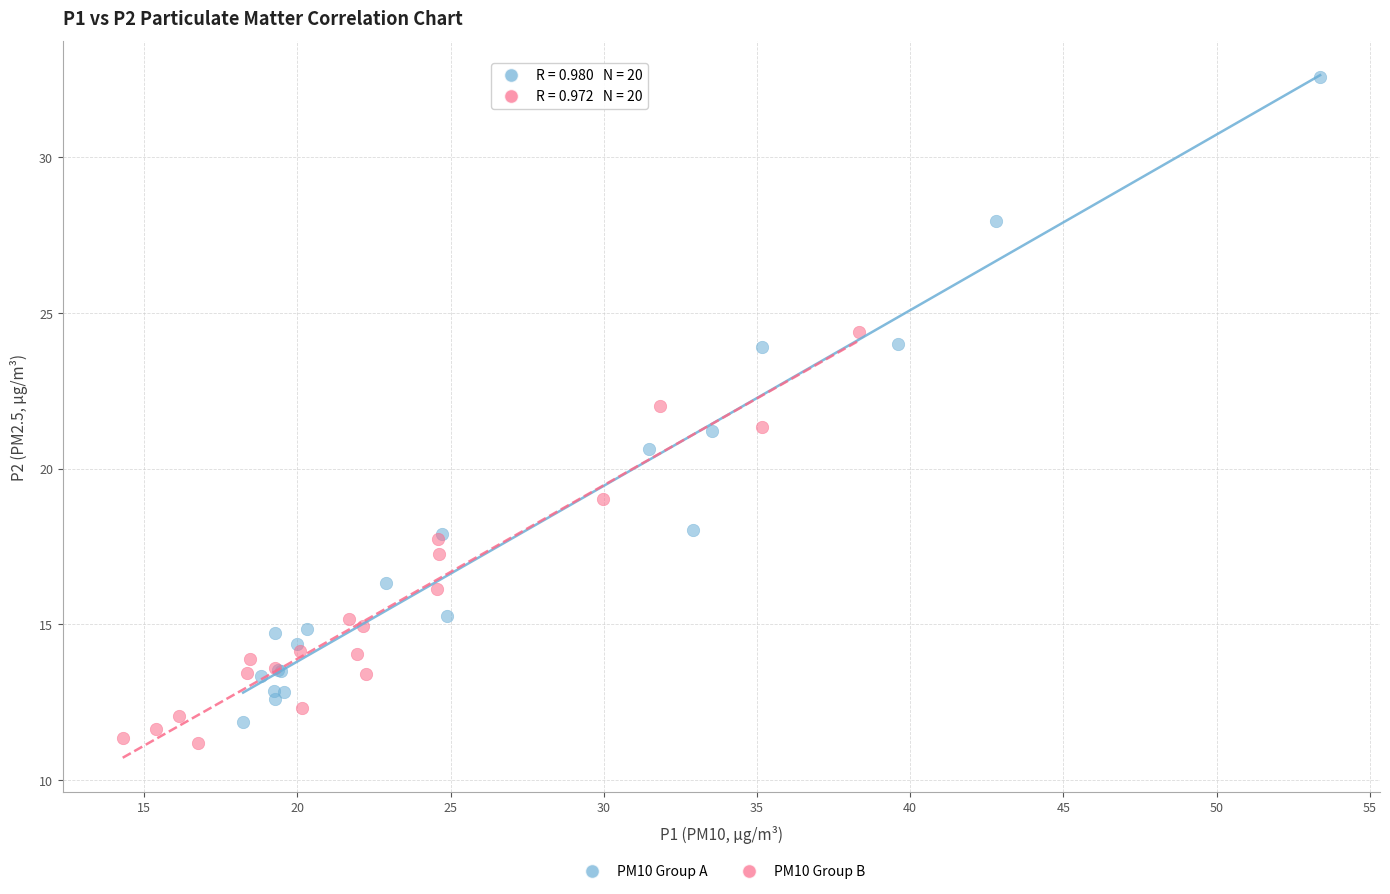

Which series reaches the maximum Y coordinate?

PM10 Group A